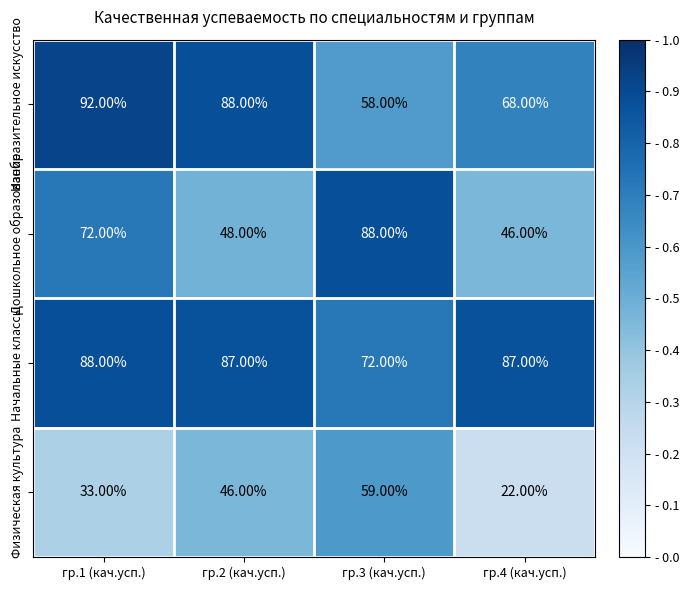

Which series changed the most between гр.1 (кач.усп.) and гр.3 (кач.усп.)?

Изобразительное искусство